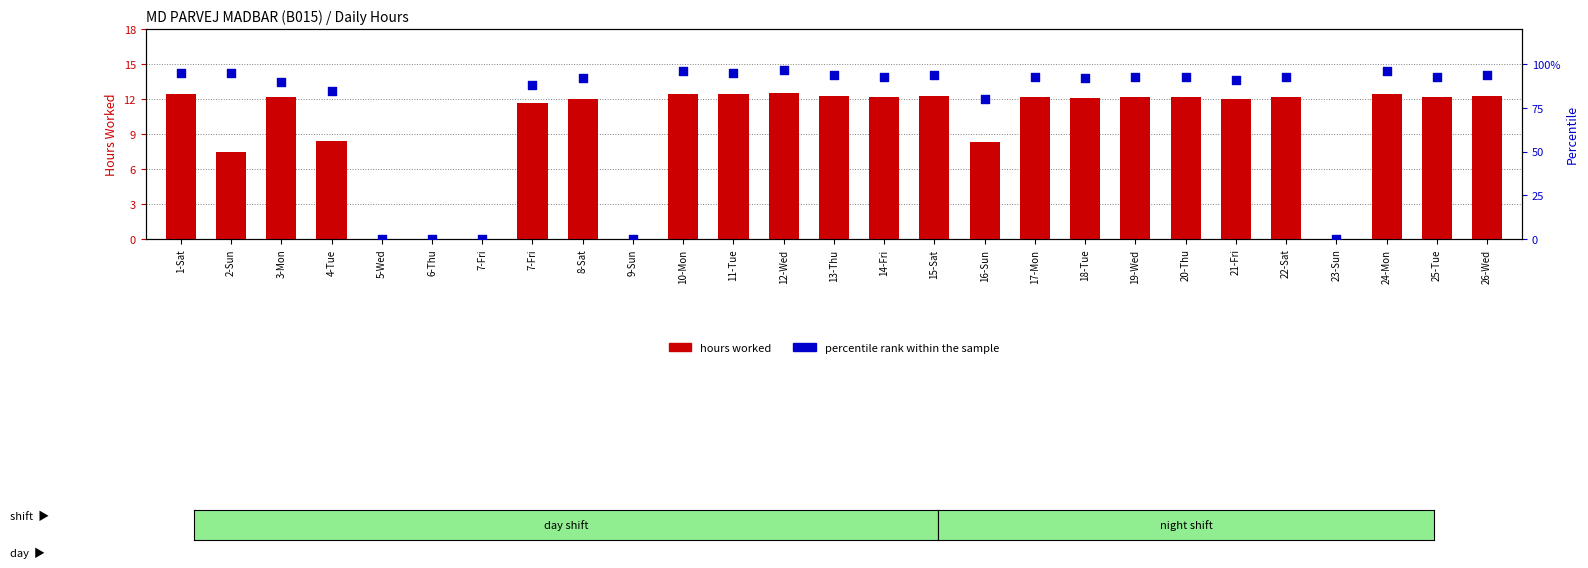

Which series contains the lowest Y value?

hours worked